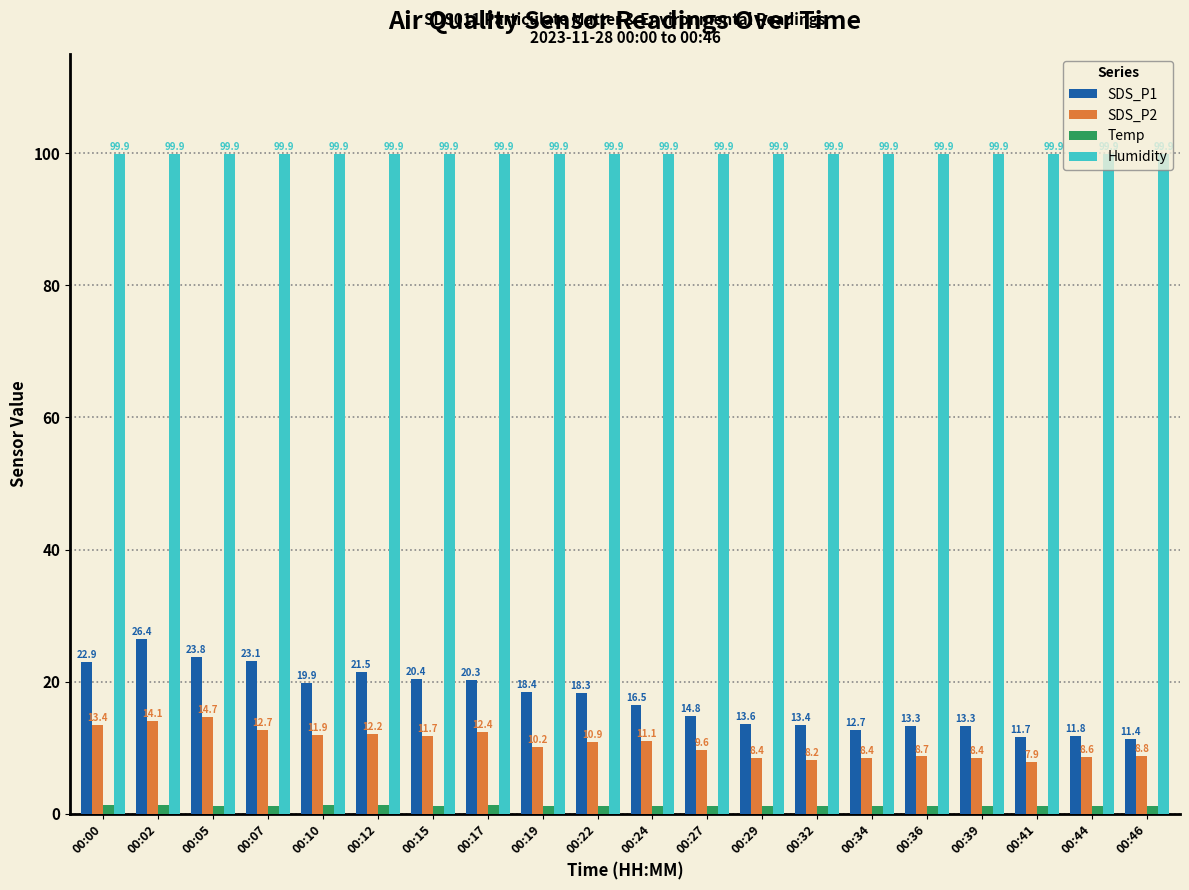

What is the average value of the SDS_P1 series?

17.4